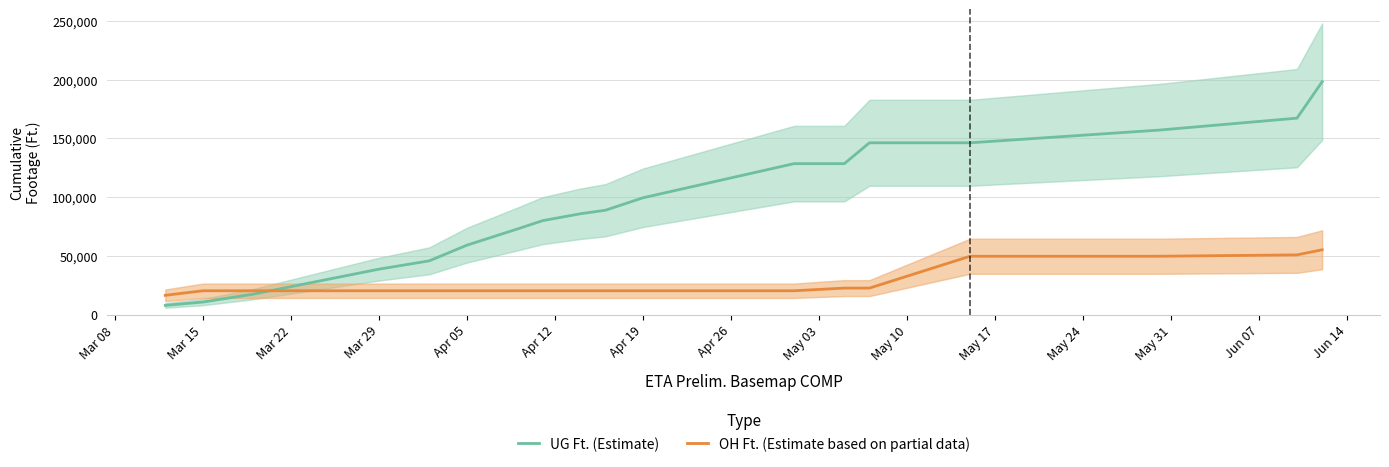

What is the lowest value of the OH Ft. (Estimate based on partial data) series?

16473.6